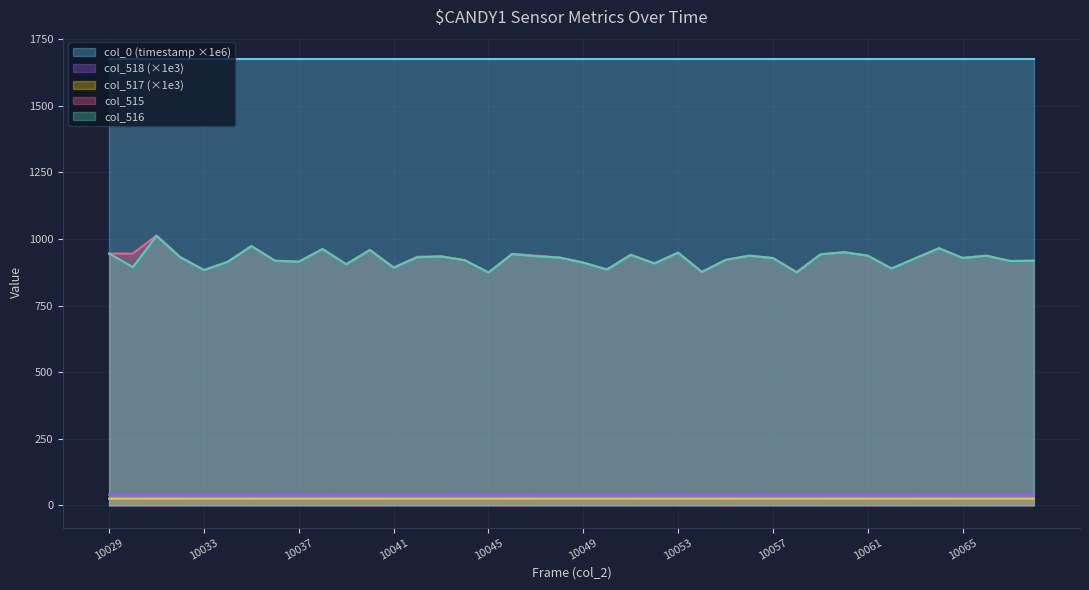

Reading left to right, transcribe all the data shown in this chart.

col_0 (timestamp): 1674.5	1674.5	1674.5	1674.5	1674.5	1674.5	1674.5	1674.5	1674.5	1674.5	1674.5	1674.5	1674.5	1674.5	1674.5	1674.5	1674.5	1674.5	1674.5	1674.5	1674.5	1674.5	1674.5	1674.5	1674.5	1674.5	1674.5	1674.5	1674.5	1674.5	1674.5	1674.5	1674.5	1674.5	1674.5	1674.5	1674.5	1674.5	1674.5	1674.5
col_518: 39.7	39.6	39.6	39.6	39.6	39.5	39.6	39.6	39.5	39.6	39.6	39.7	39.6	39.6	39.5	39.6	39.6	39.7	39.6	39.6	39.6	39.5	39.6	39.6	39.6	39.6	39.7	39.5	39.6	39.6	39.6	39.6	39.6	39.6	39.6	39.6	39.6	39.6	39.5	39.7
col_517: 24.9	25.0	24.9	25.0	25.1	25.1	25.0	25.1	25.1	25.0	25.0	24.9	25.1	25.1	25.1	25.1	25.1	24.9	25.0	25.1	25.0	25.1	25.0	25.1	25.0	25.1	24.9	25.1	25.0	25.1	25.0	25.0	25.0	25.1	25.0	25.0	25.0	25.0	25.1	25.0
col_515: 945.0	945.0	1013.0	932.0	883.0	914.0	973.0	918.0	915.0	962.0	905.0	959.0	893.0	933.0	935.0	920.0	874.0	944.0	937.0	930.0	911.0	885.0	941.0	908.0	949.0	876.0	921.0	937.0	928.0	876.0	942.0	950.0	937.0	889.0	927.0	965.0	929.0	937.0	917.0	918.0
col_516: 945.0	894.0	1011.0	931.0	883.0	914.0	973.0	918.0	914.0	962.0	905.0	958.0	892.0	931.0	934.0	920.0	874.0	943.0	935.0	930.0	911.0	885.0	940.0	908.0	948.0	876.0	921.0	937.0	928.0	874.0	942.0	950.0	937.0	889.0	927.0	965.0	928.0	937.0	917.0	918.0